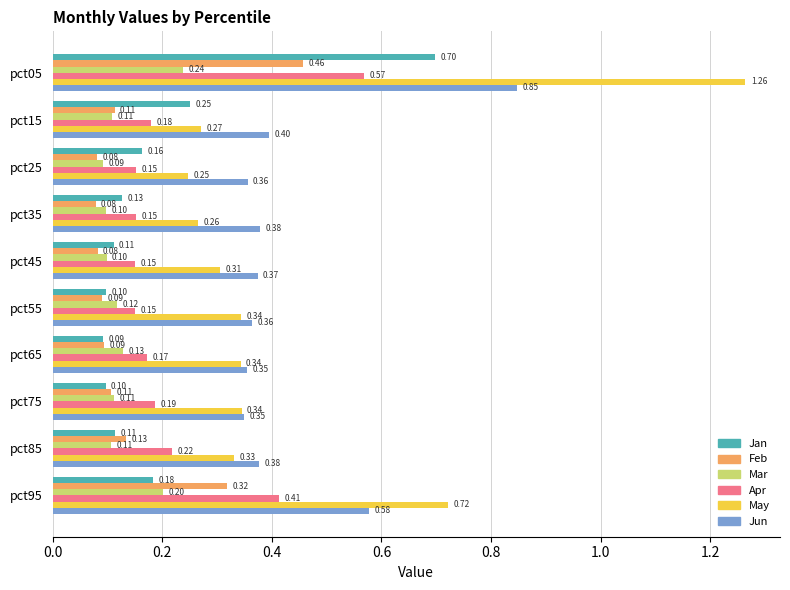

Which series has the widest spread of values?

May